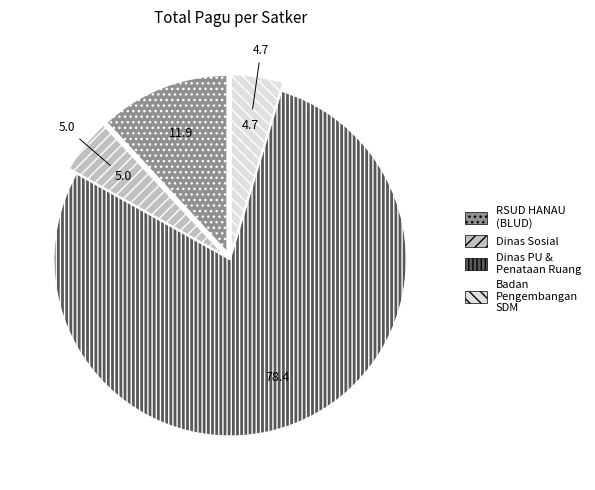

Count the number of slices in the pie.

4